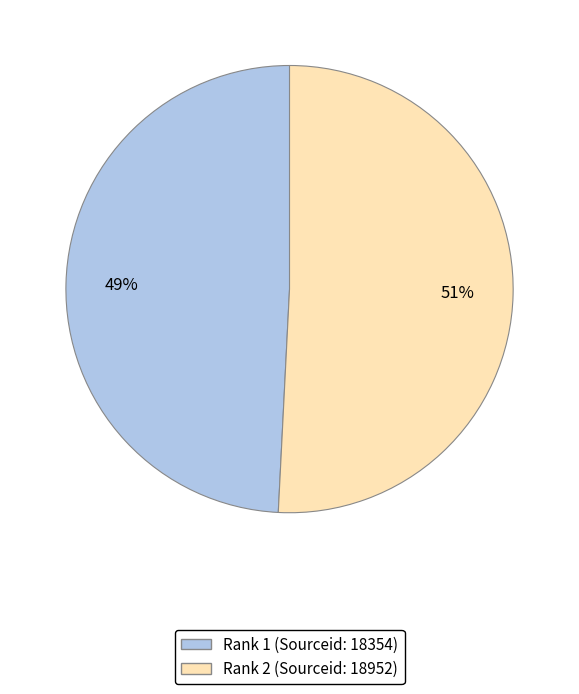

Is the sum of Rank 2 and Rank 1 greater than half?

Yes